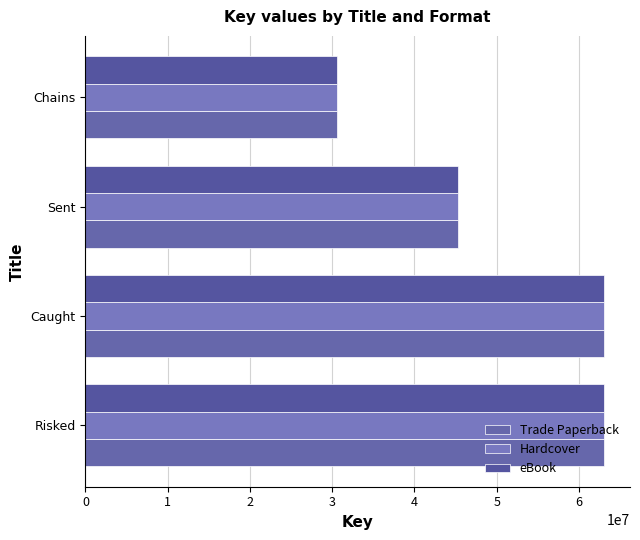

Reading left to right, list all the values displayed in this chart.

Trade Paperback: 63045798	63045221	45263325	30585656
Hardcover: 63045798	63045221	45263325	30585656
eBook: 63045798	63045221	45263325	30585656